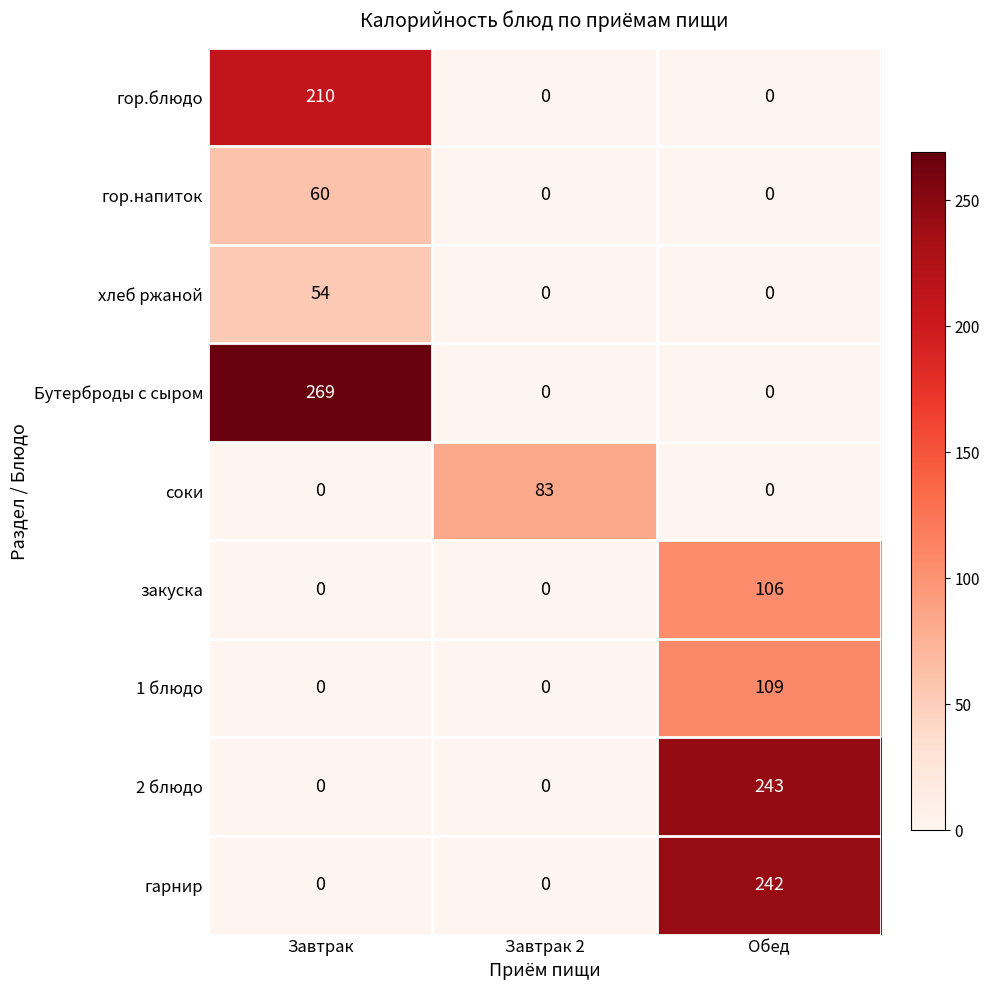

Which series has the largest total across all categories?

Бутерброды с сыром